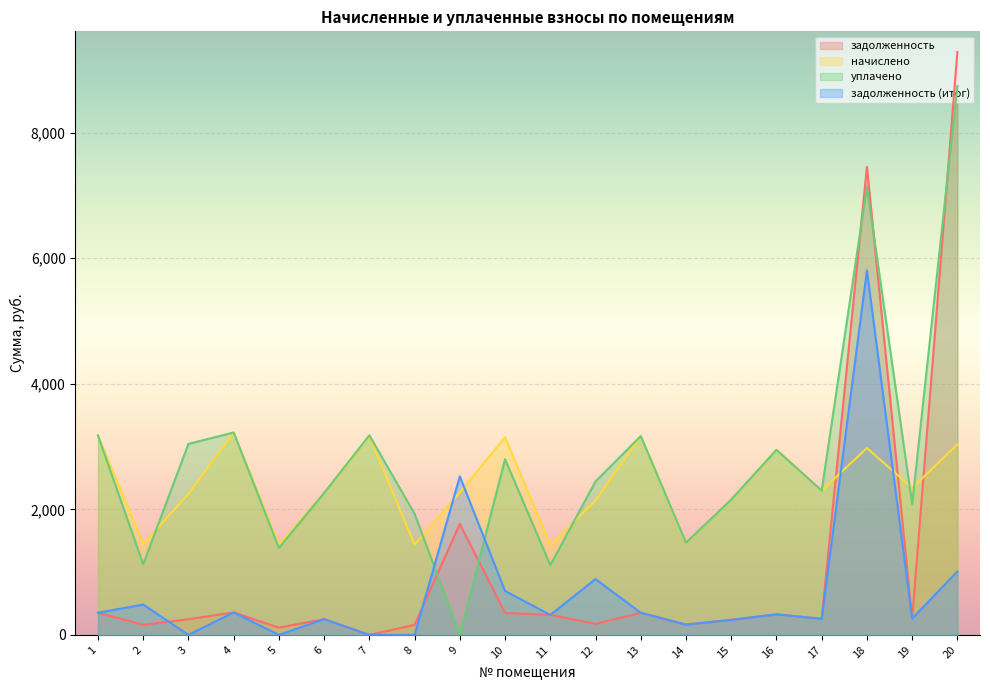

Between 12 and 19, which series saw the biggest shift?

задолженность (итог)